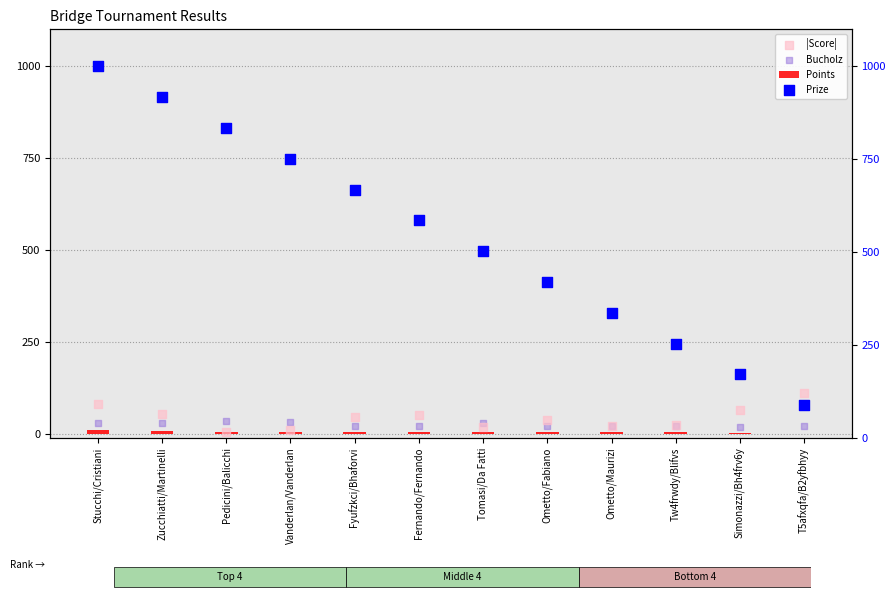

Which series has the largest total across all categories?

Prize